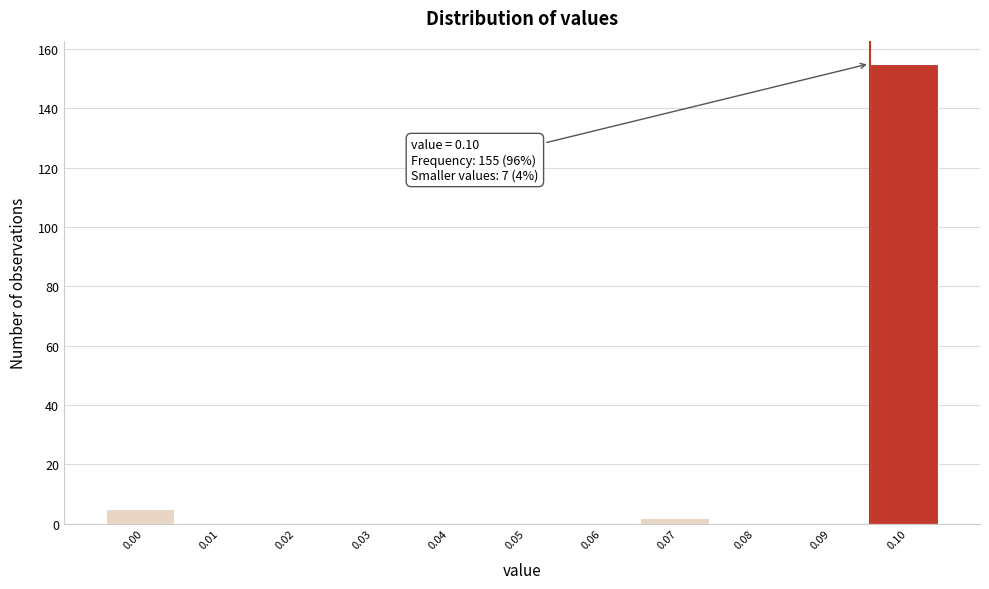

Reading right to left, transcribe all the data shown in this chart.

0.10=155	0.09=0	0.08=0	0.07=2	0.06=0	0.05=0	0.04=0	0.03=0	0.02=0	0.01=0	0.00=5